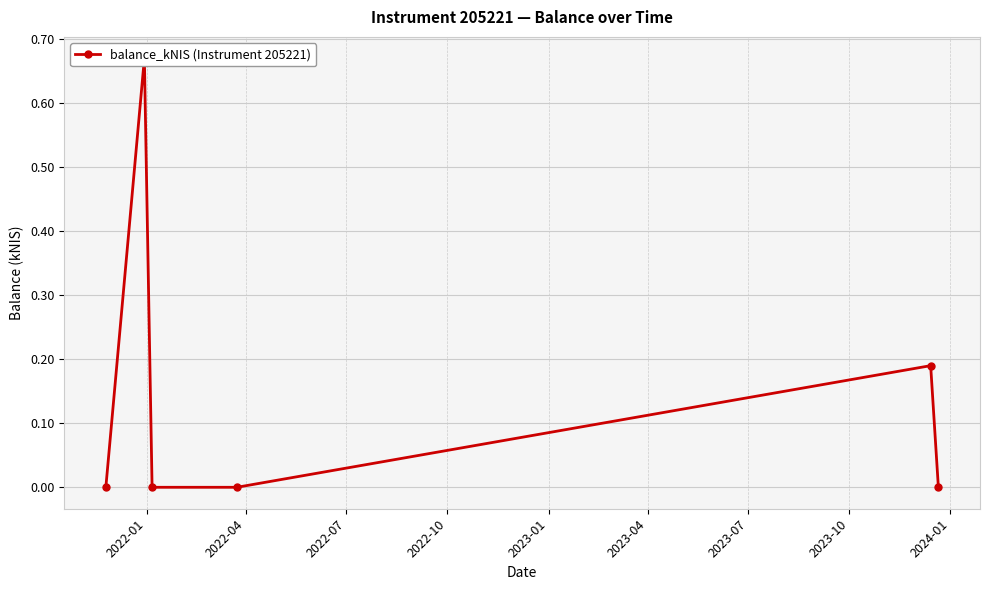

Is it true that the value at 2022-01 is 0.4?

False